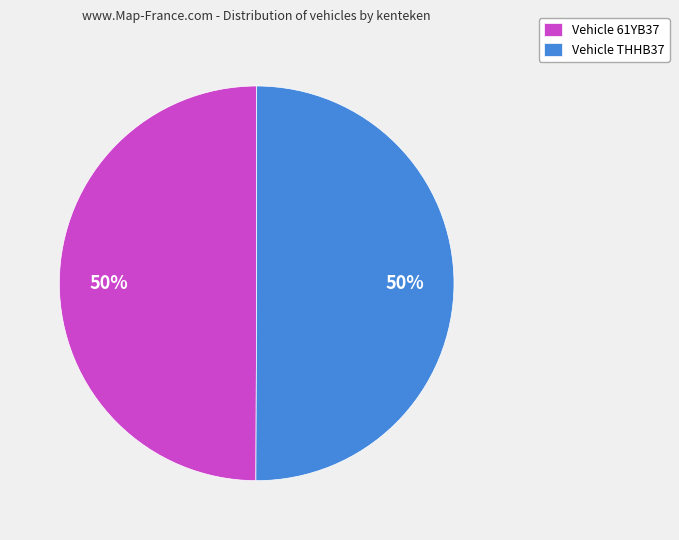

How many segments does this pie chart have?

2